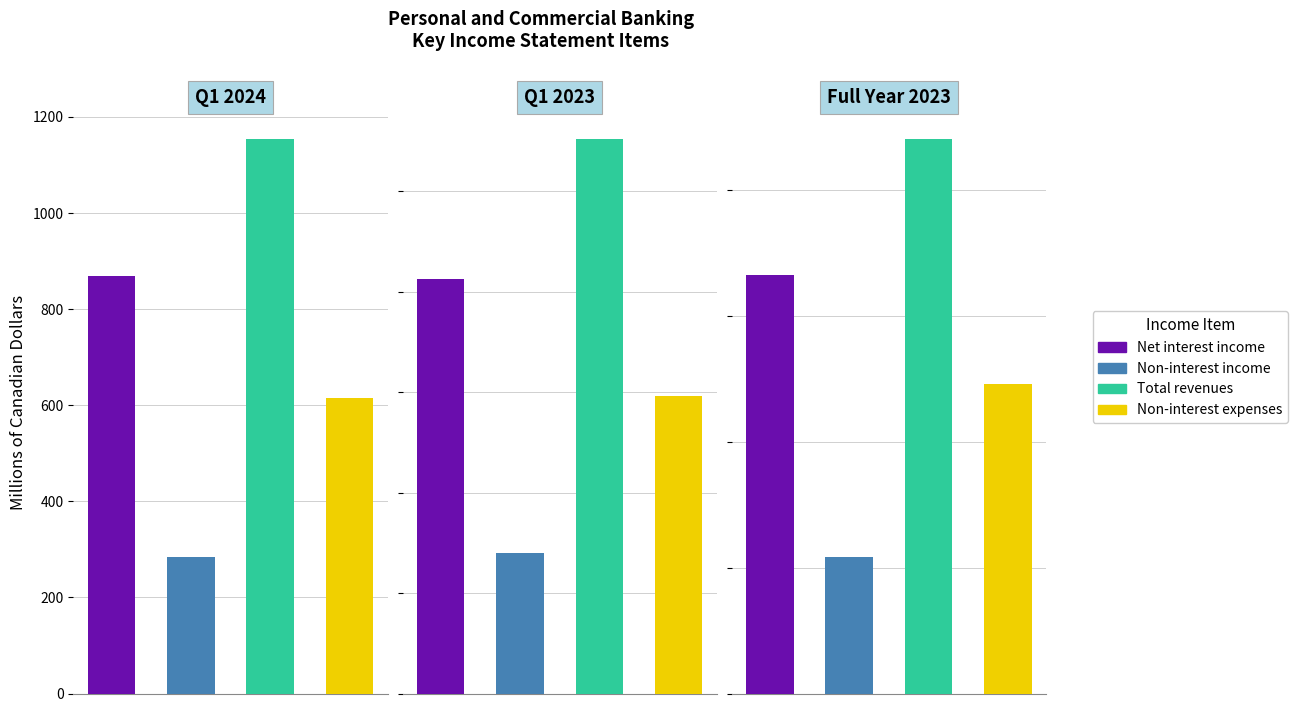

How many bars are there in each group?

4